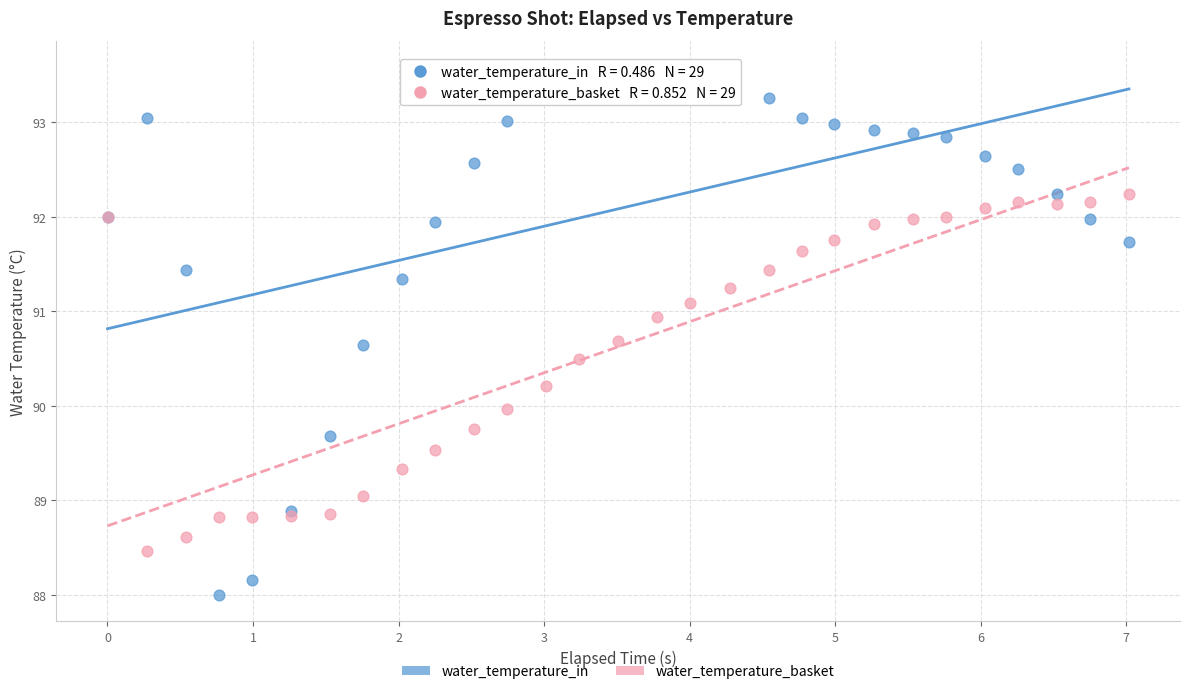

What is the X range (max minus min) for the scatter plot?

7.0